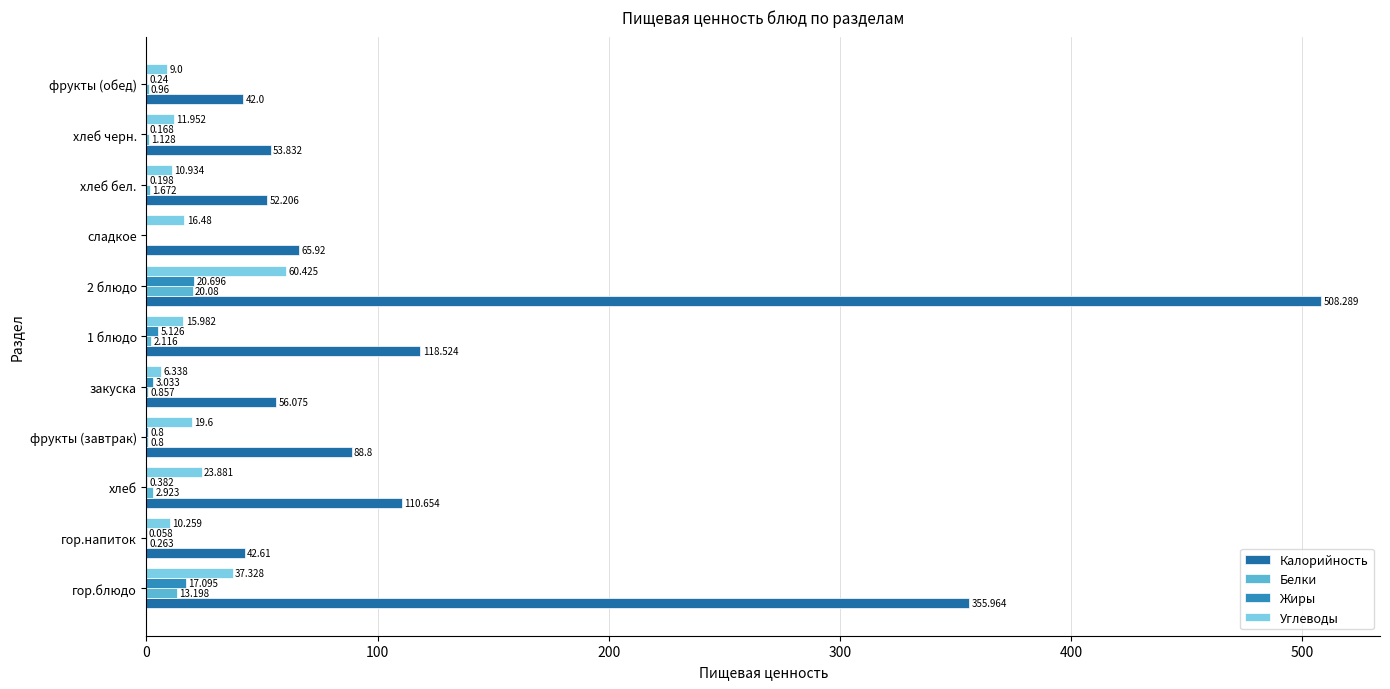

Where is Калорийность nearest to the value 275?

гор.блюдо